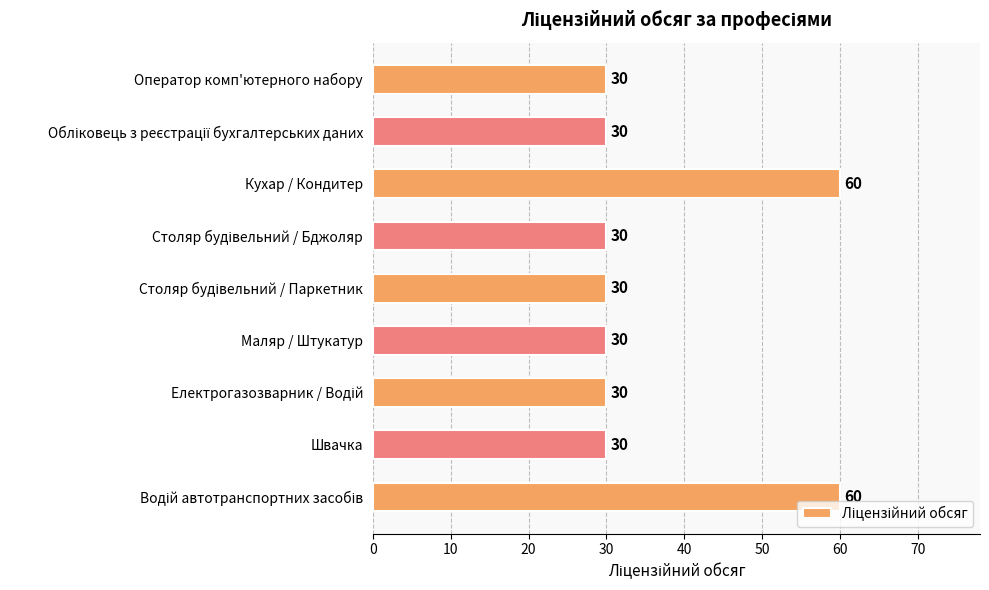

Reading bottom to top, transcribe all the data shown in this chart.

60	30	30	30	30	30	60	30	30